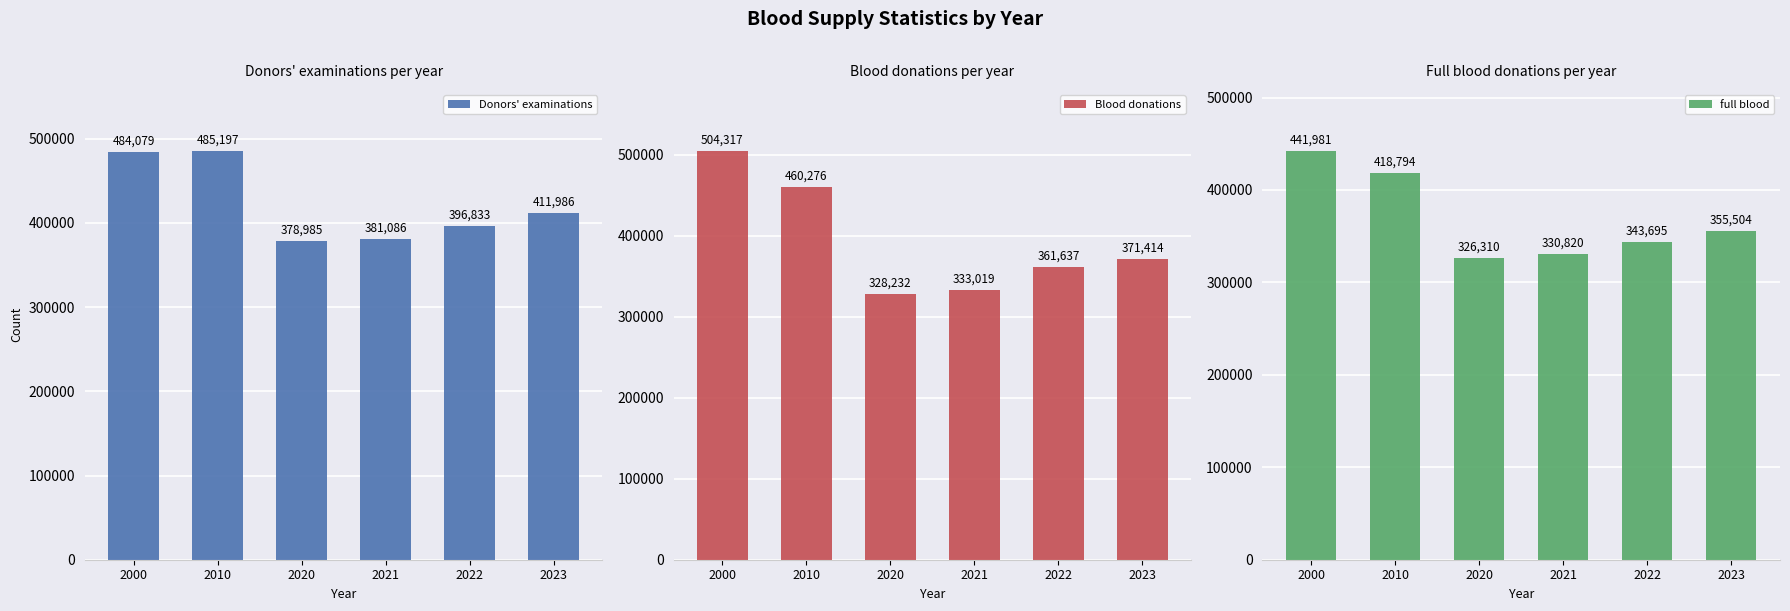

What are all the series names shown in the legend?

Donors' examinations, Blood donations, full blood